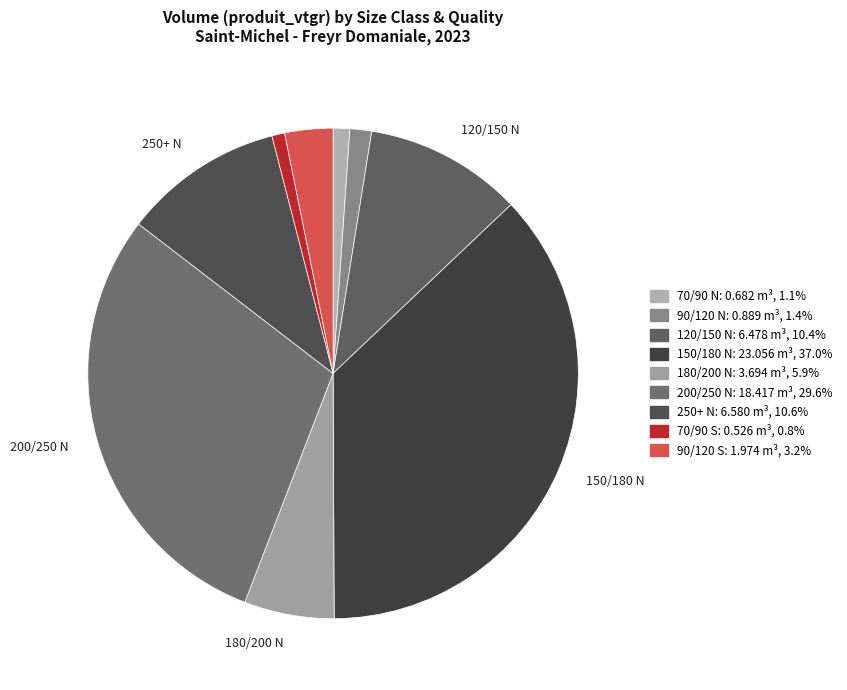

How many slices are in this pie chart?

9